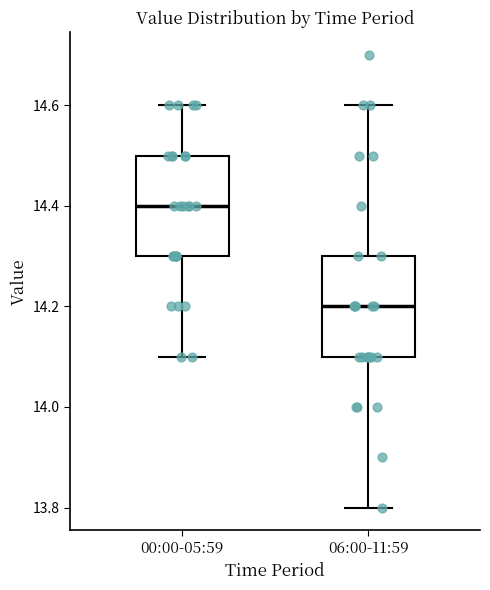

Reading left to right, transcribe this box plot: for each box, give where its median line is, the range the box spans, and where its two whiskers end, as read against the y-axis. The values are not printed on the chart, so give them approximately, as read against the axis.

00:00-05:59: median 14.4, box 14.3 to 14.5, whiskers 14.1 to 14.6
06:00-11:59: median 14.2, box 14.1 to 14.3, whiskers 13.8 to 14.6